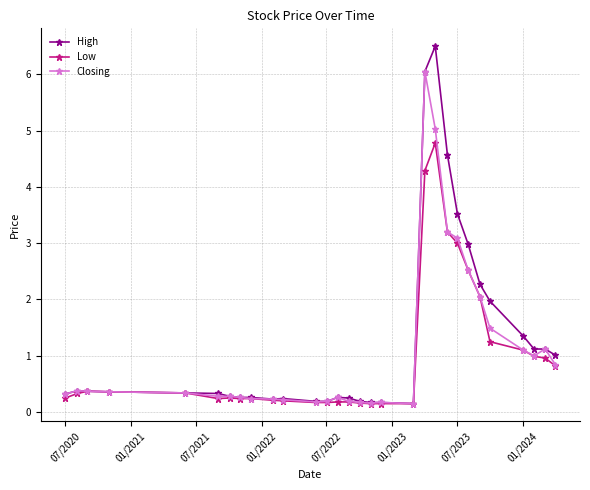

What is the maximum value shown in the chart?

6.5